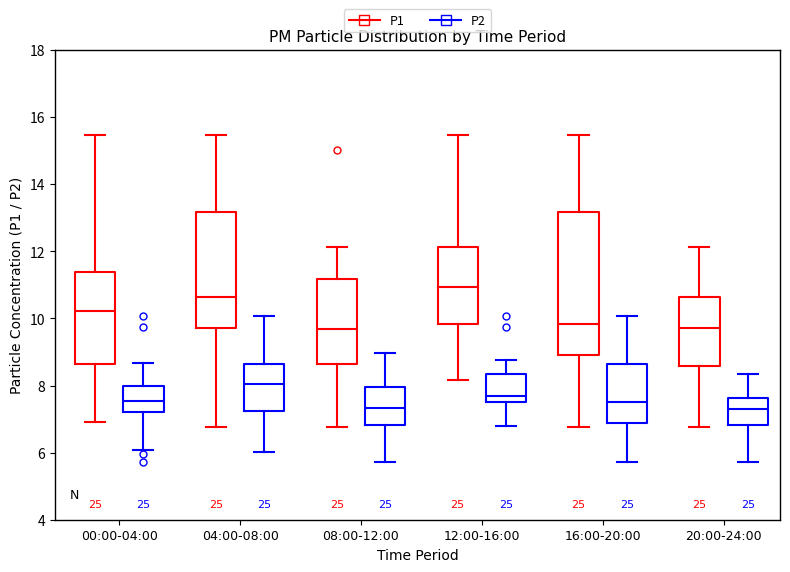

Reading left to right, transcribe this box plot: for each box, give where its median line is, the range the box spans, and where its two whiskers end, as read against the y-axis. The values are not printed on the chart, so give them approximately, as read against the axis.

00:00-04:00 (P1): median 10.2, box 8.6 to 11.4, whiskers 7.0 to 15.4
00:00-04:00 (P2): median 7.6, box 7.2 to 8.0, whiskers 6.0 to 8.6
04:00-08:00 (P1): median 10.6, box 9.8 to 13.2, whiskers 6.8 to 15.4
04:00-08:00 (P2): median 8.0, box 7.2 to 8.6, whiskers 6.0 to 10.0
08:00-12:00 (P1): median 9.6, box 8.6 to 11.2, whiskers 6.8 to 12.2
08:00-12:00 (P2): median 7.4, box 6.8 to 8.0, whiskers 5.8 to 9.0
12:00-16:00 (P1): median 11.0, box 9.8 to 12.2, whiskers 8.2 to 15.4
12:00-16:00 (P2): median 7.8, box 7.6 to 8.4, whiskers 6.8 to 8.8
16:00-20:00 (P1): median 9.8, box 9.0 to 13.2, whiskers 6.8 to 15.4
16:00-20:00 (P2): median 7.6, box 6.8 to 8.6, whiskers 5.8 to 10.0
20:00-24:00 (P1): median 9.8, box 8.6 to 10.6, whiskers 6.8 to 12.2
20:00-24:00 (P2): median 7.4, box 6.8 to 7.6, whiskers 5.8 to 8.4